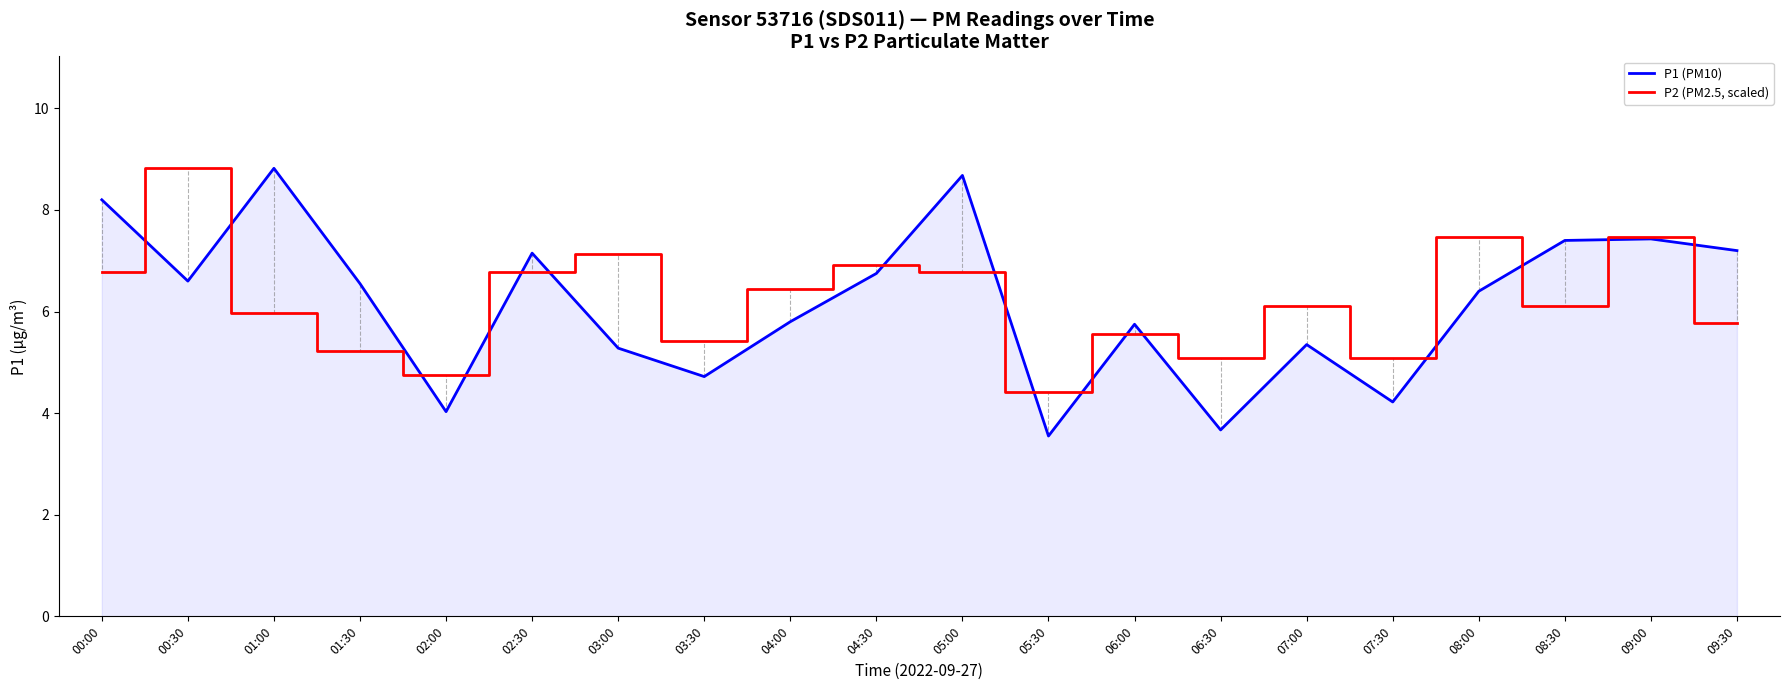

Where does the P2 (PM2.5, scaled) series first go above 6?

00:00